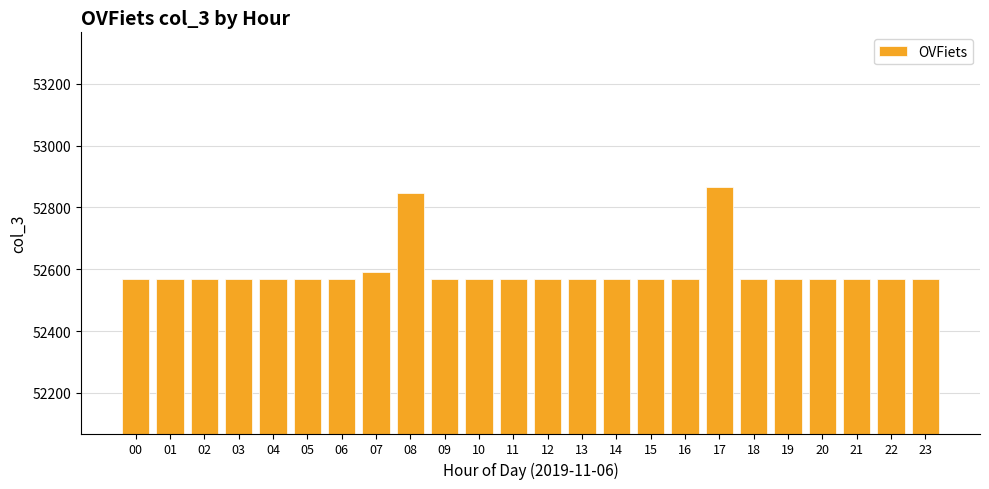

Reading right to left, extract all data points from this chart.

52569	52569	52569	52569	52569	52569	52866	52569	52569	52569	52569	52569	52569	52569	52569	52845	52590	52569	52569	52569	52569	52569	52569	52569